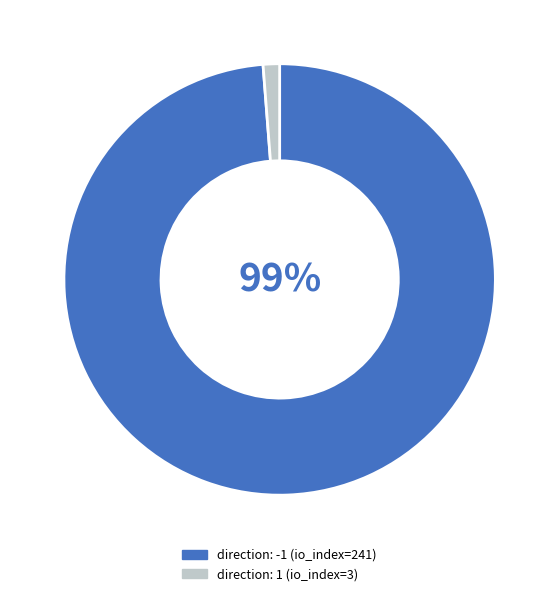

Which category accounts for the majority?

direction: -1 (io_index=241)